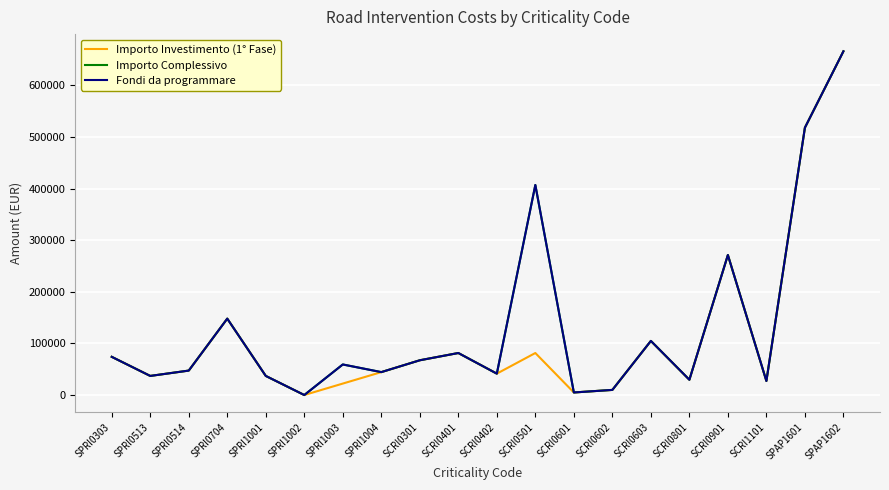

True or false: Fondi da programmare has a value of 81373 at SCRI0401.

True